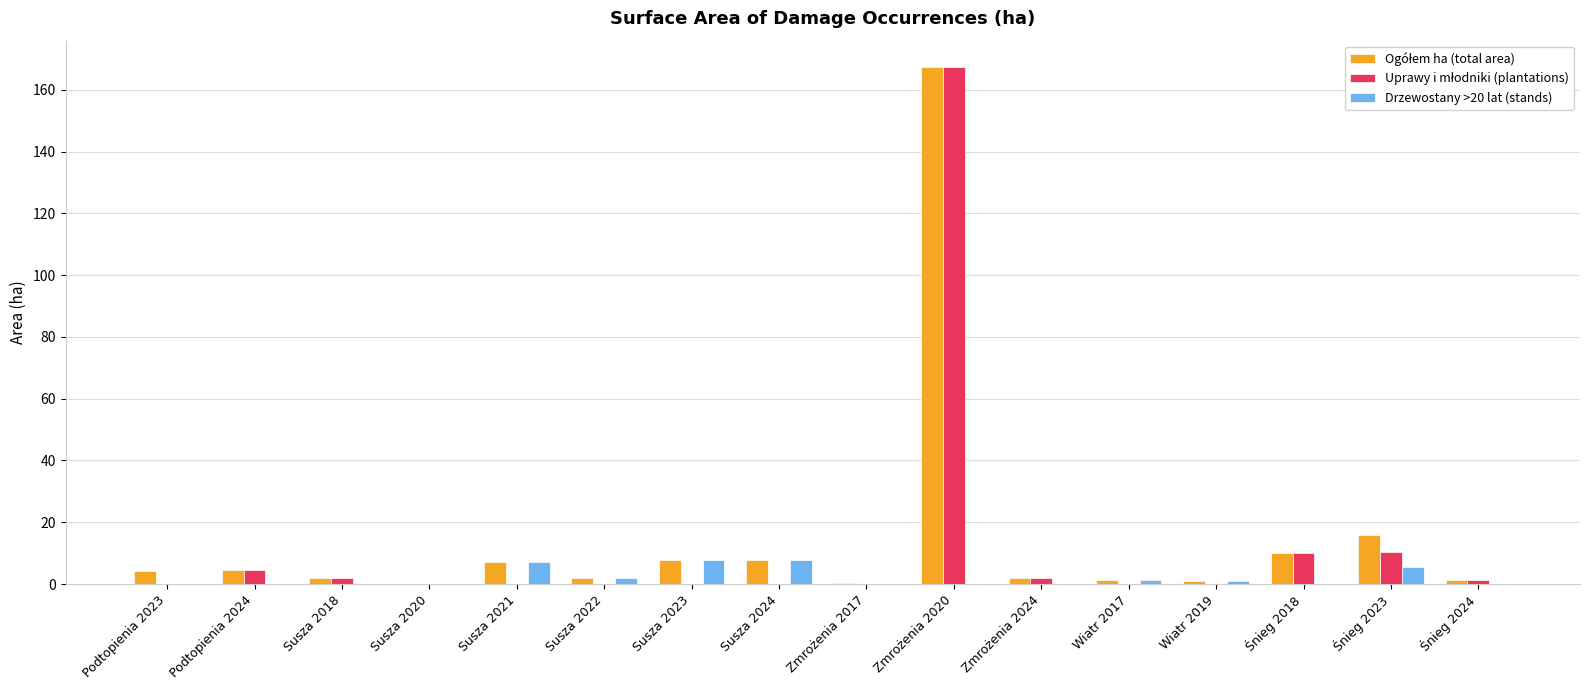

Count the number of categories in the chart.

16